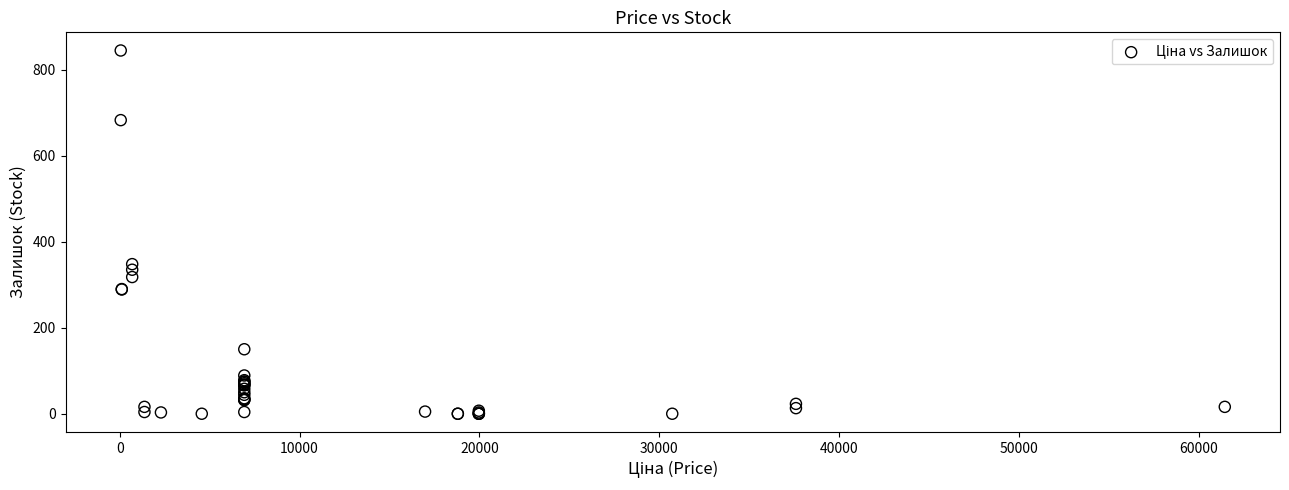

What Y value in the scatter plot is closest to 422?

348